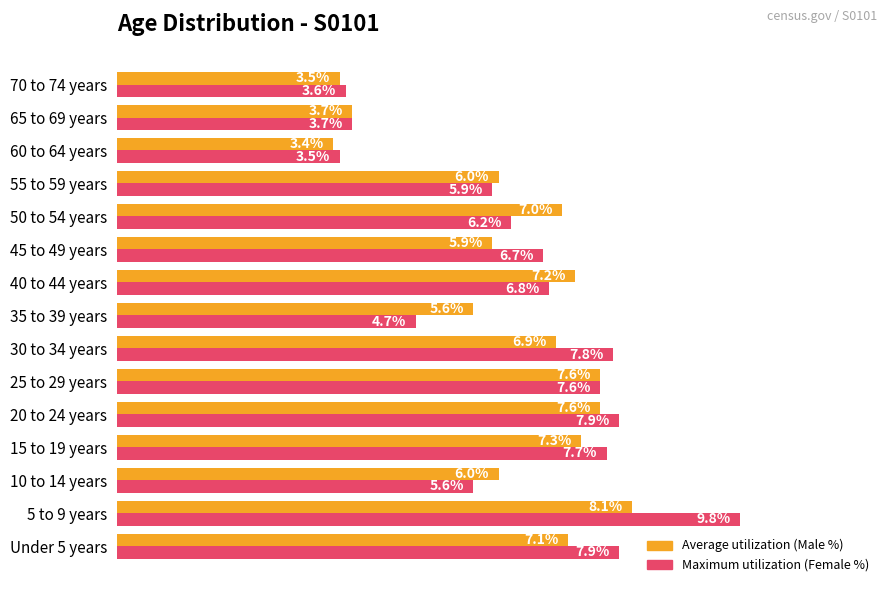

At which category does the chart reach its minimum across all series?

60 to 64 years